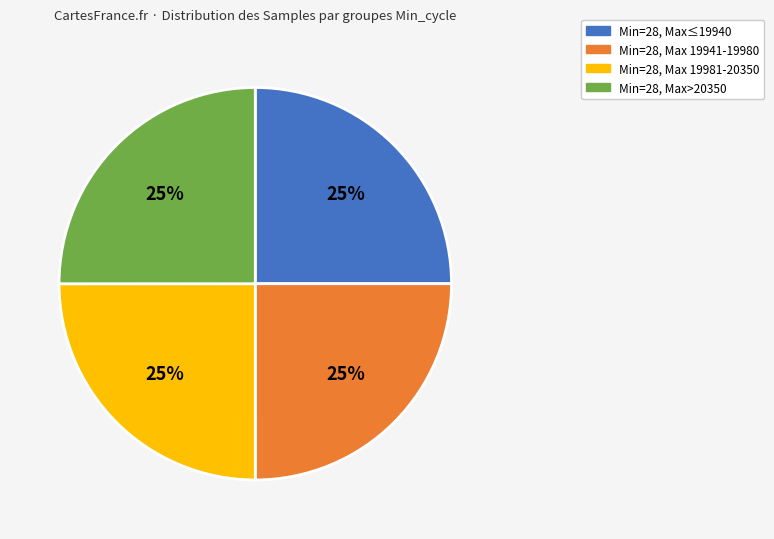

Is there any slice that represents more than half of the pie?

No